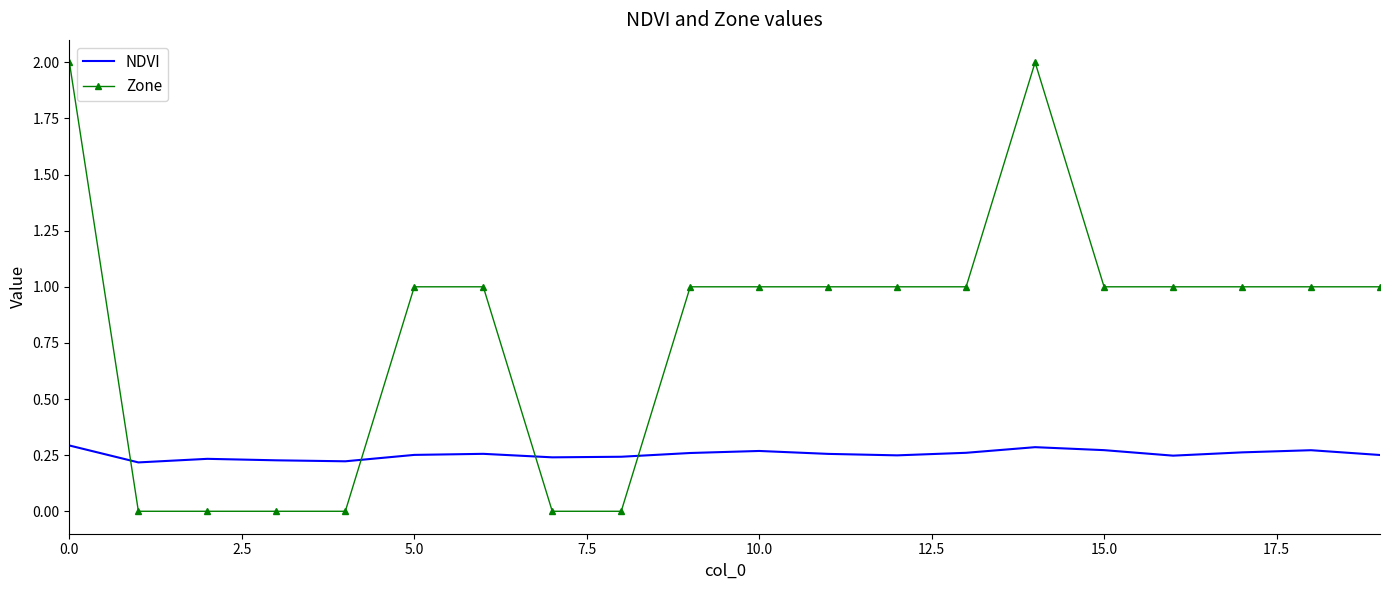

Which series has the largest total across all categories?

Zone